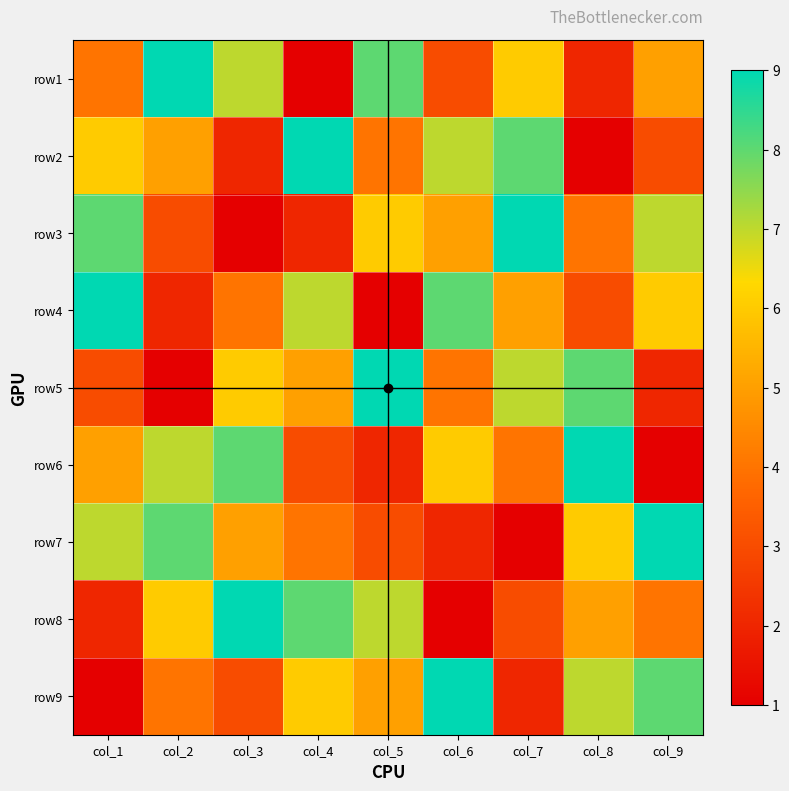

At col_6, list the series in order from largest to smallest.

row9, row4, row2, row6, row3, row5, row1, row7, row8